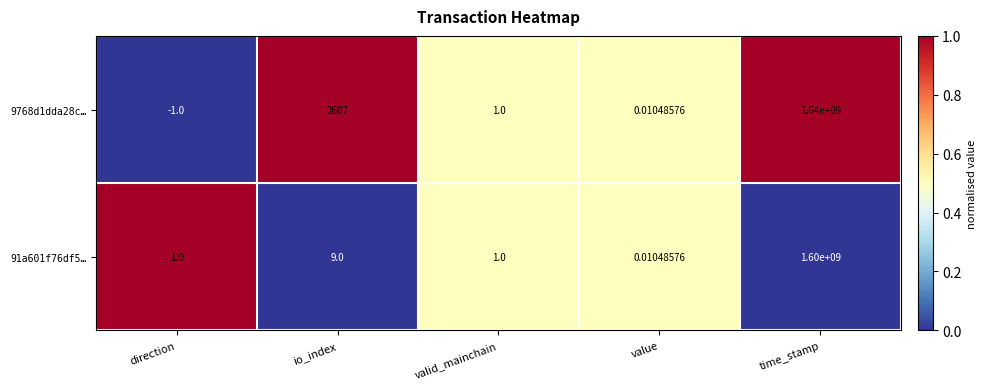

At how many categories does at least one series exceed 0?

5